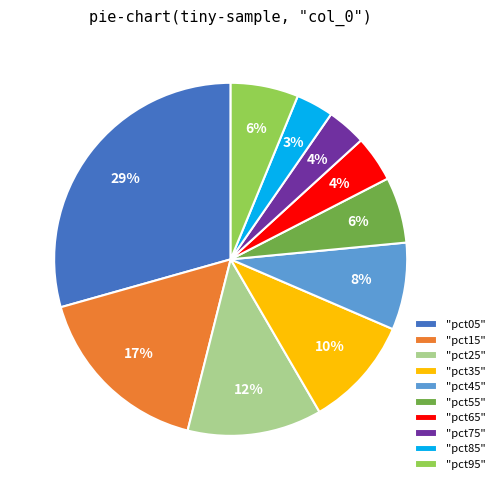

Which has a higher value, "pct25" or "pct15"?

"pct15"